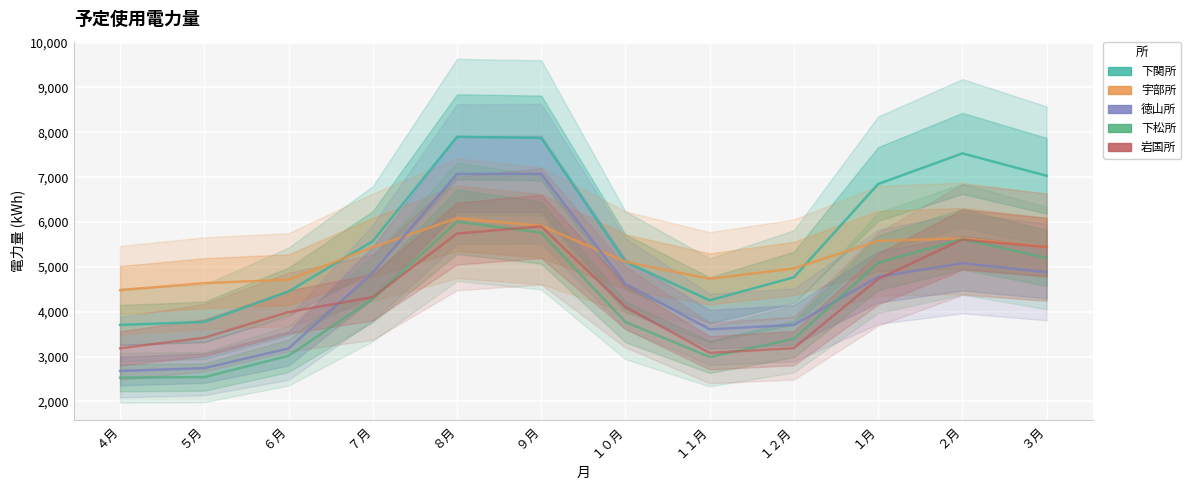

The 岩国所 series shows 1204 at ４月. True or false?

False